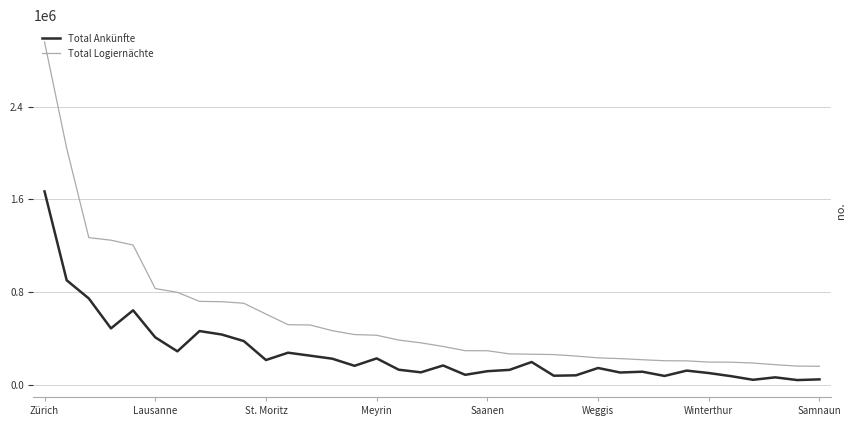

How many values in the Total Ankünfte series are below 164794?

18